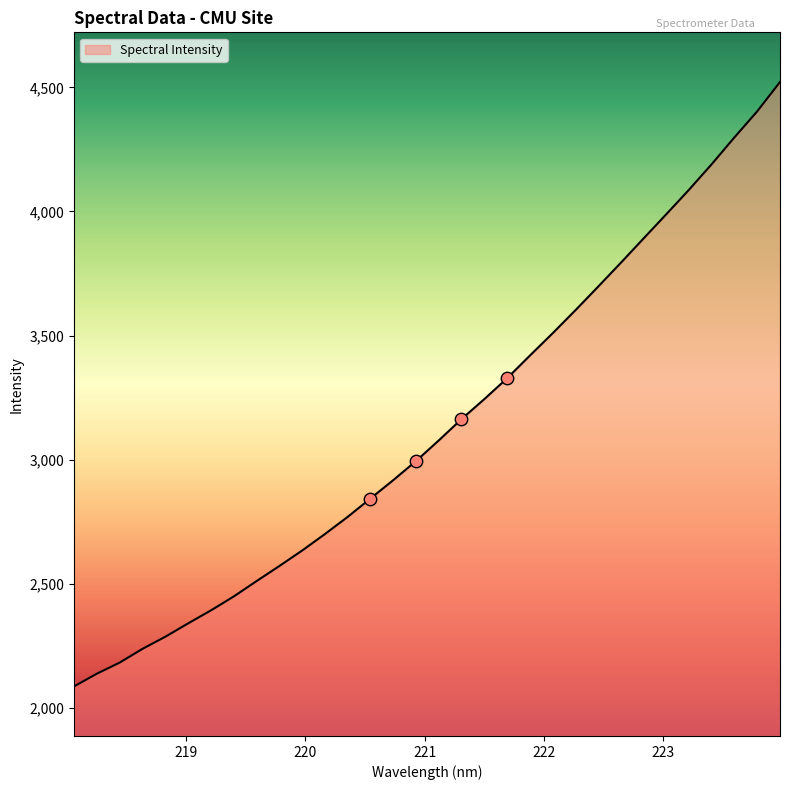

What is the smallest value displayed?

2086.8